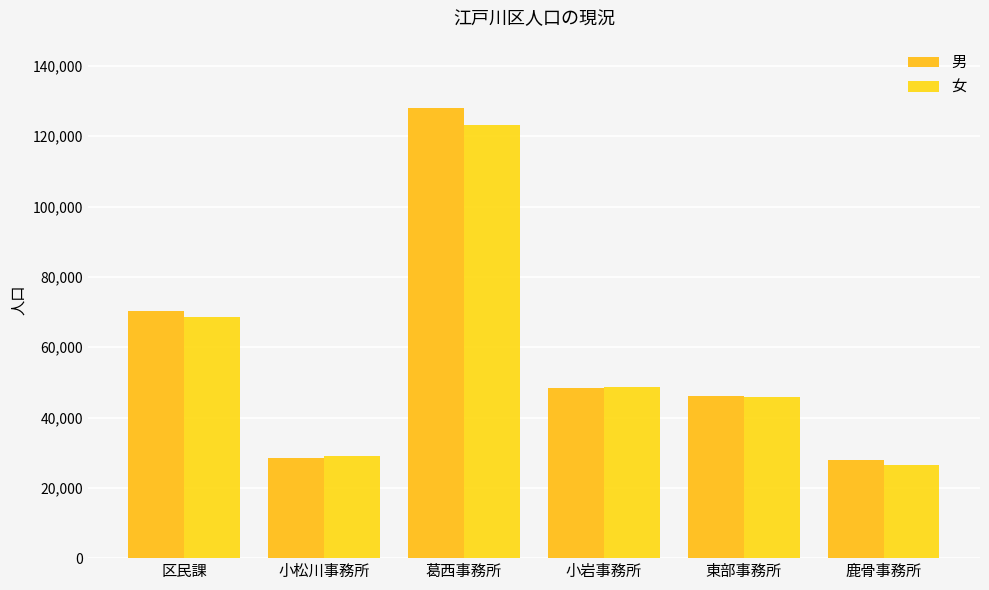

Which series changed the most between 区民課 and 小岩事務所?

男